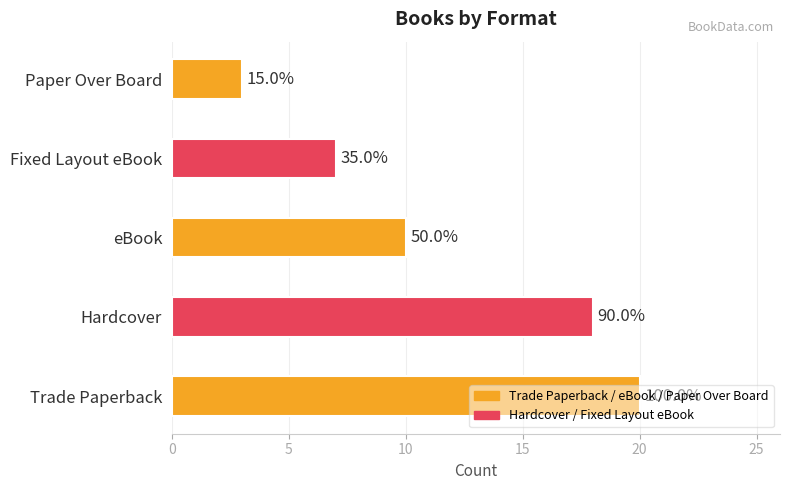

Where is the data nearest to the value 11?

eBook